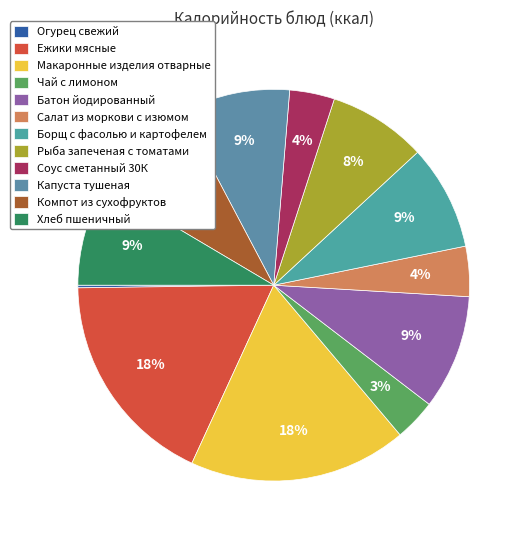

Does Рыба запеченая с томатами represent more than half of the total?

No